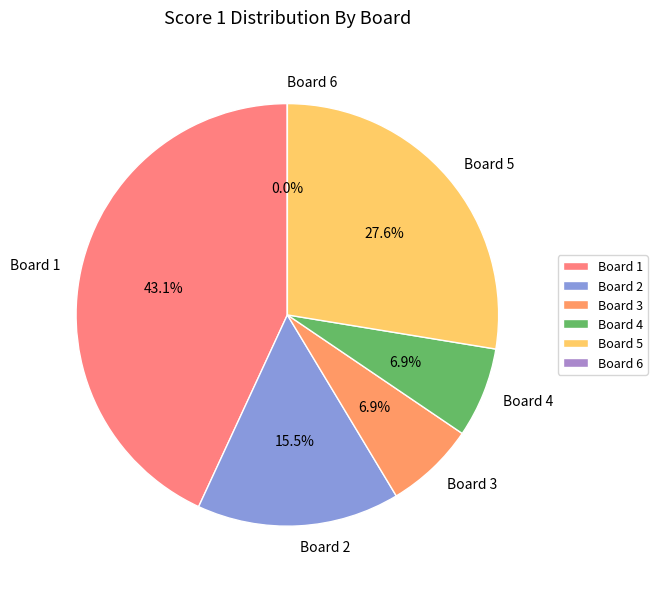

How many slices are in this pie chart?

6